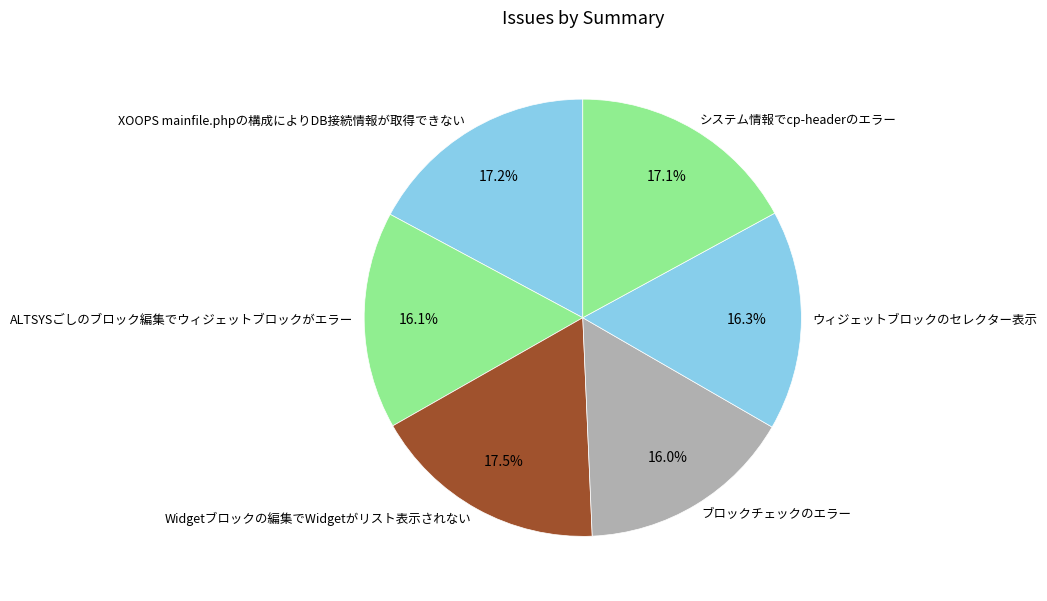

What is the ratio of the value at ALTSYSごしのブロック編集でウィジェットブロックがエラー to the value at XOOPS mainfile.phpの構成によりDB接続情報が取得できない?

0.9